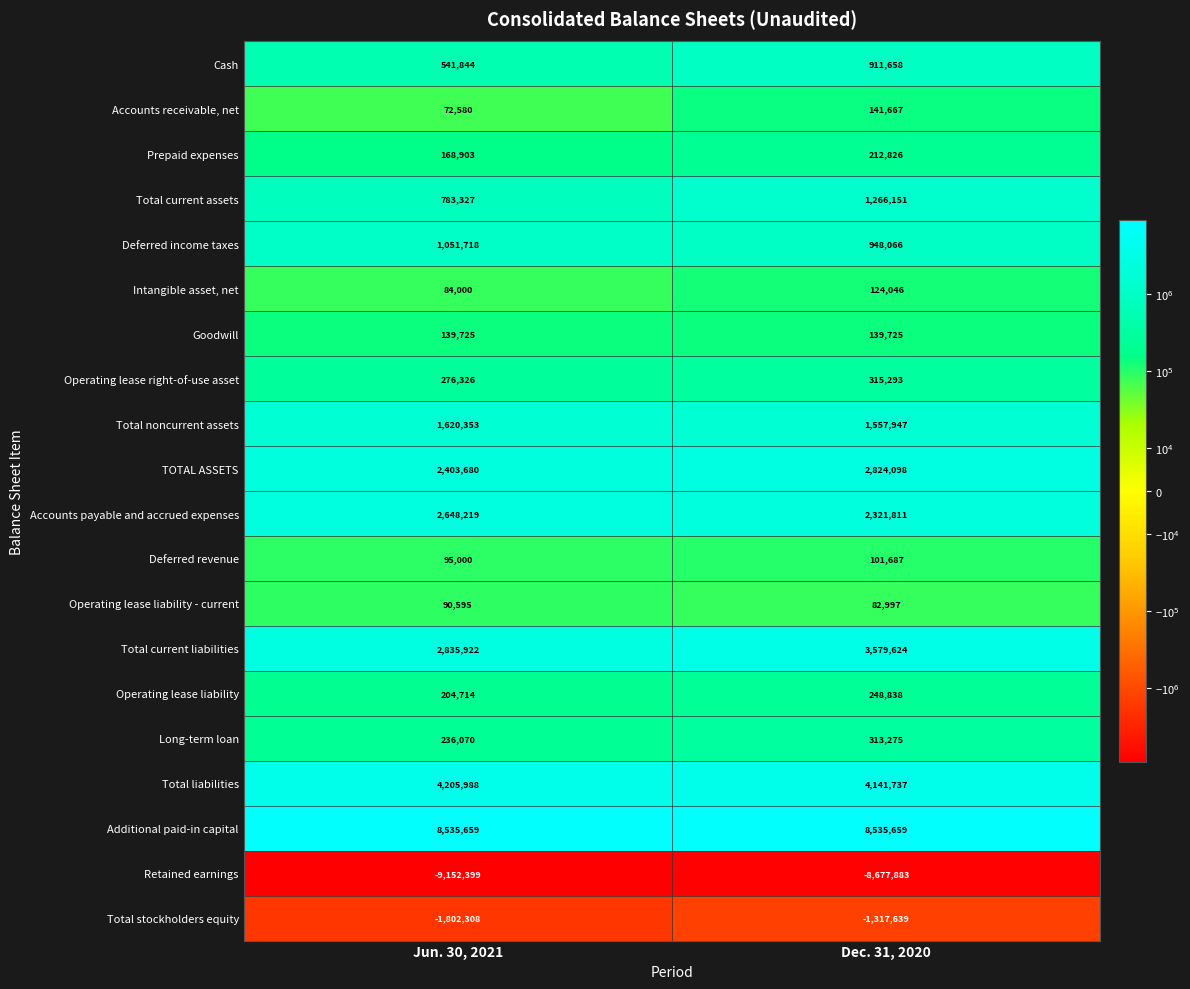

At how many categories does at least one series exceed 8111689?

2